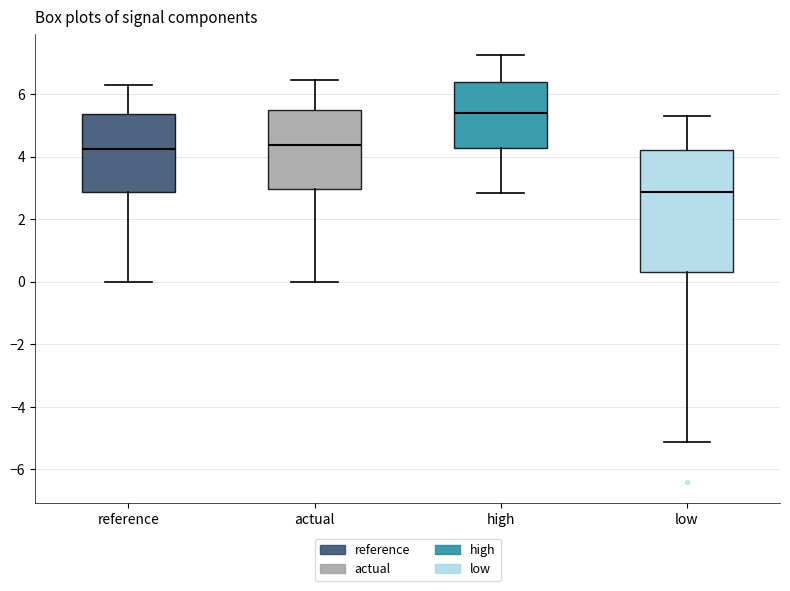

Which box has the highest median line?

high